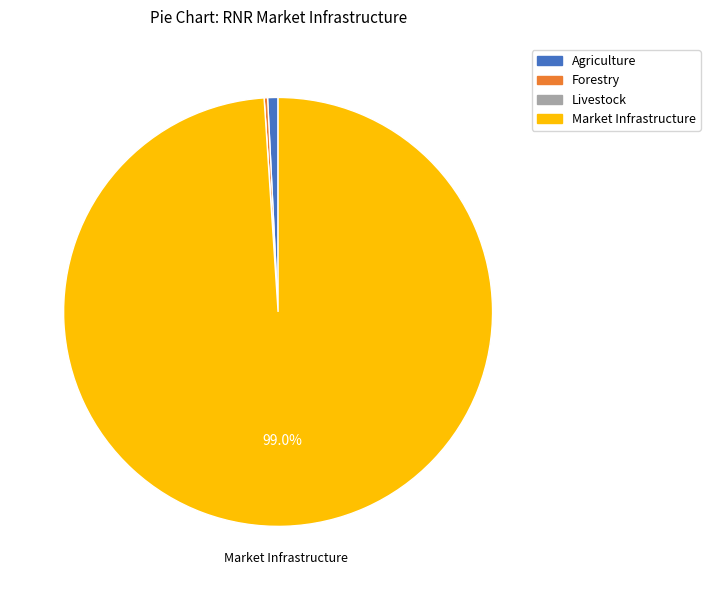

Which slice is the largest?

Market Infrastructure